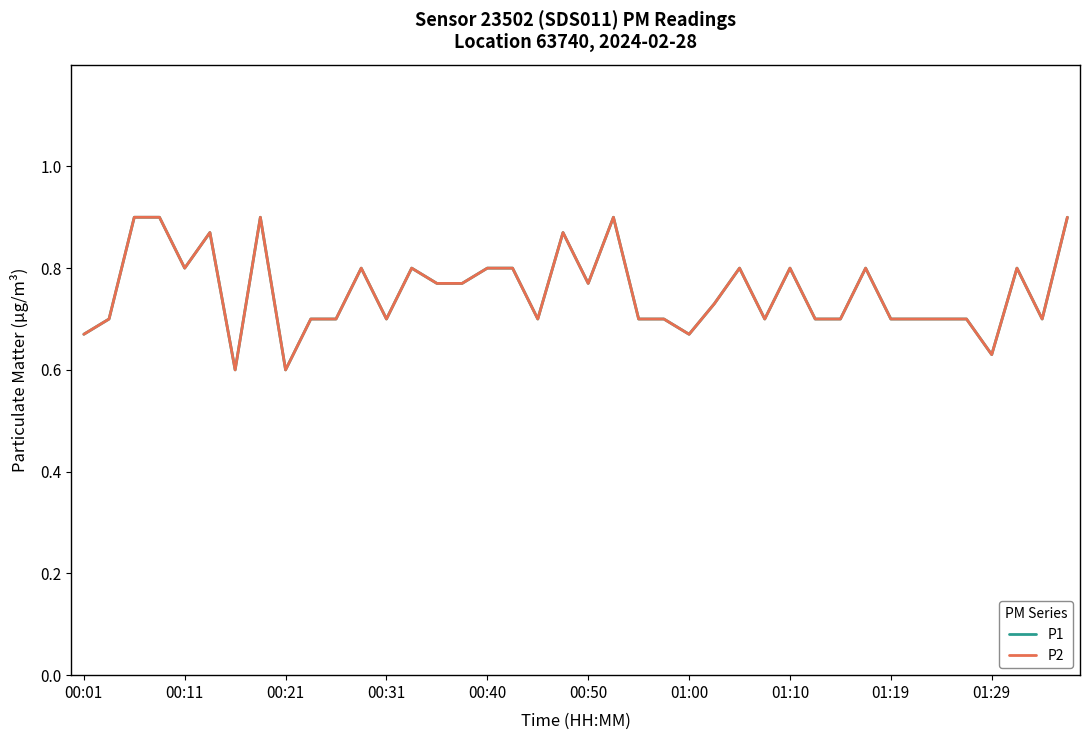

What is the average value of the P1 series?

0.8